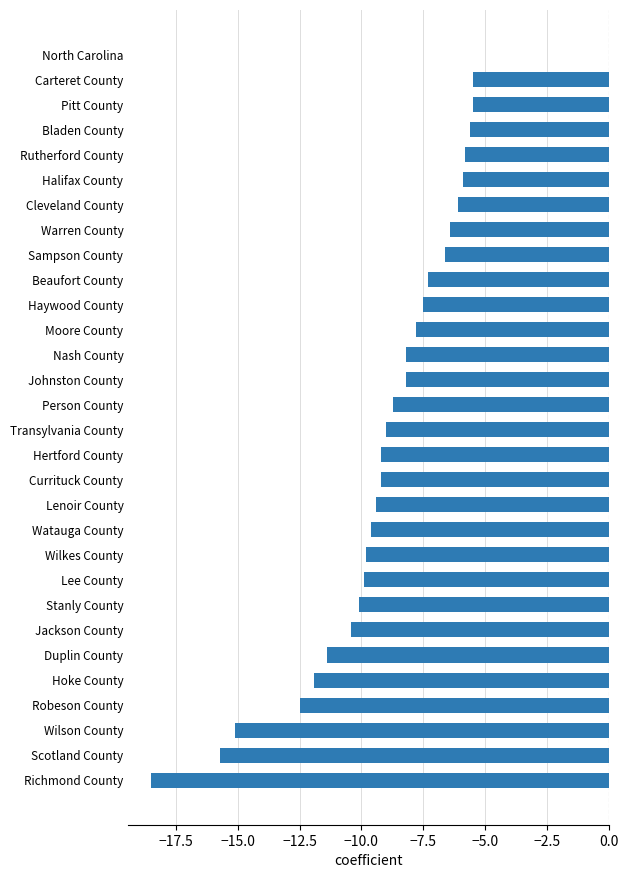

Between Carteret County and Sampson County, which is larger?

Carteret County